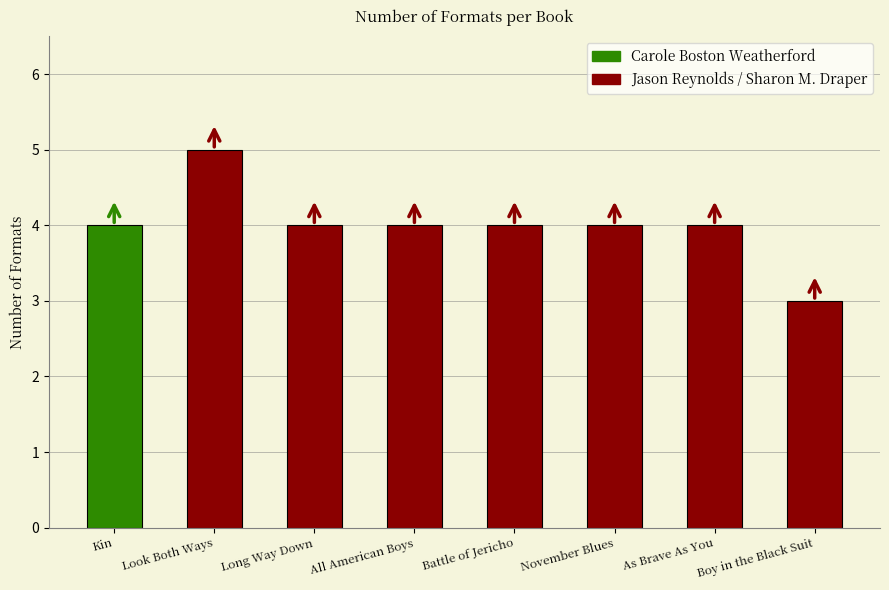

How many categories are shown in the chart?

8